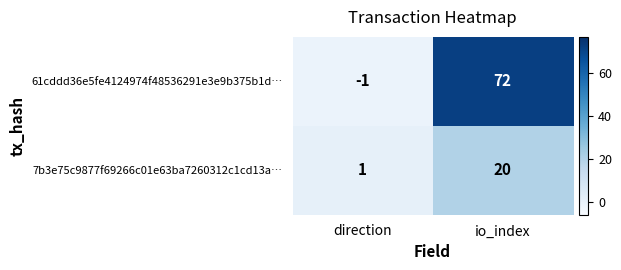

Between direction and io_index, which series saw the biggest shift?

61cddd36e5fe4124974f48536291e3e9b375b1d…